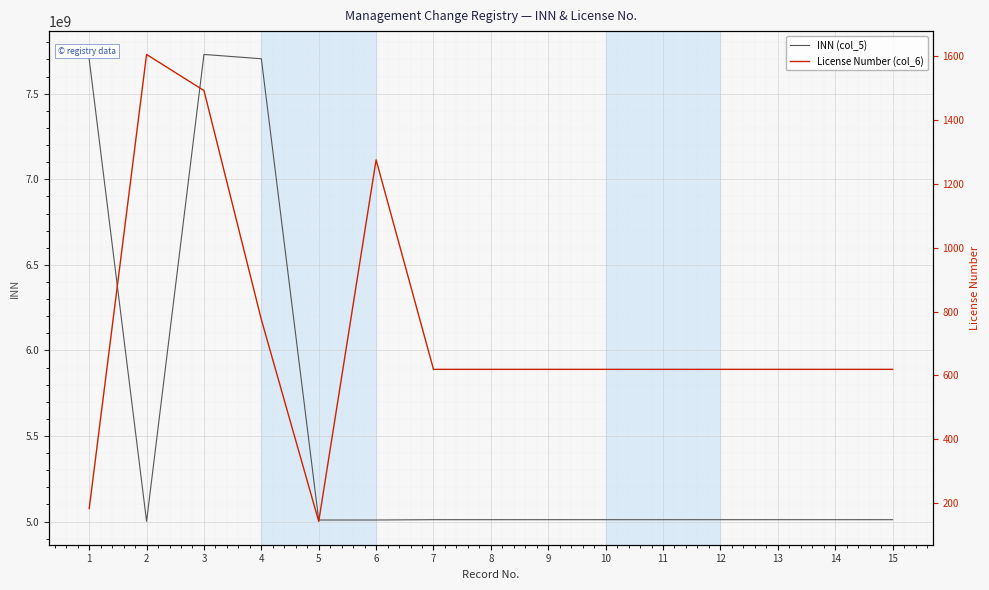

What is the average value of the License Number (col_6) series?

736